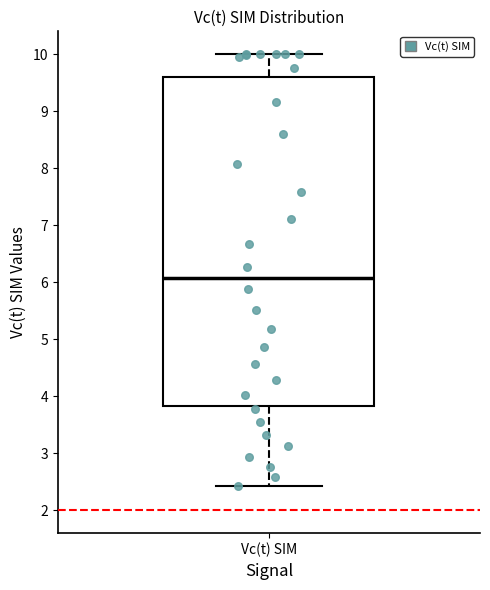

Transcribe this box plot: give where the median line is, the range the box spans, and where the two whiskers end, as read against the y-axis. The values are not printed on the chart, so give them approximately, as read against the axis.

median 6.1, box 3.8 to 9.6, whiskers 2.4 to 10.0